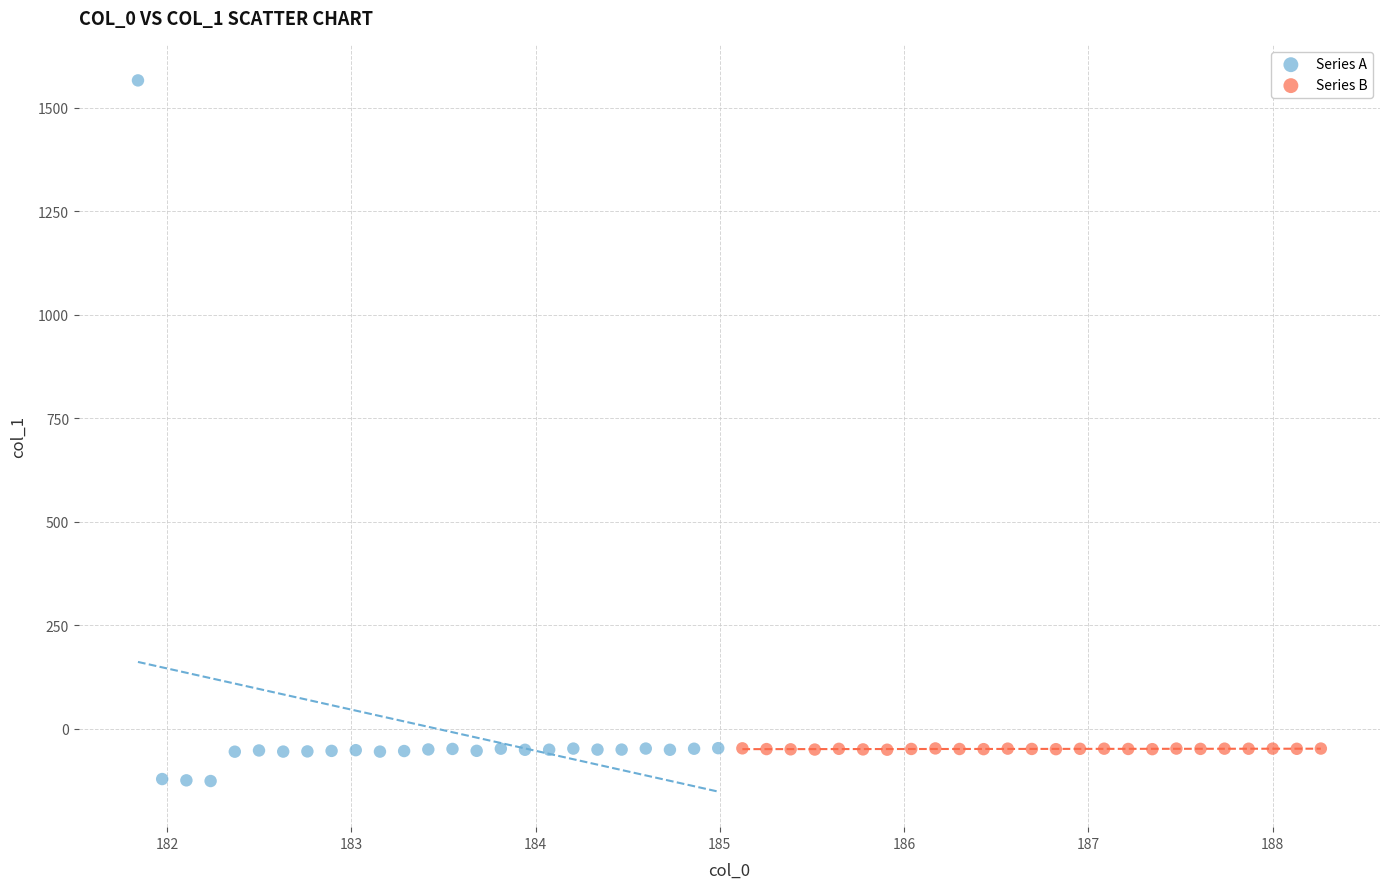

Which series contains the highest Y value?

Series A